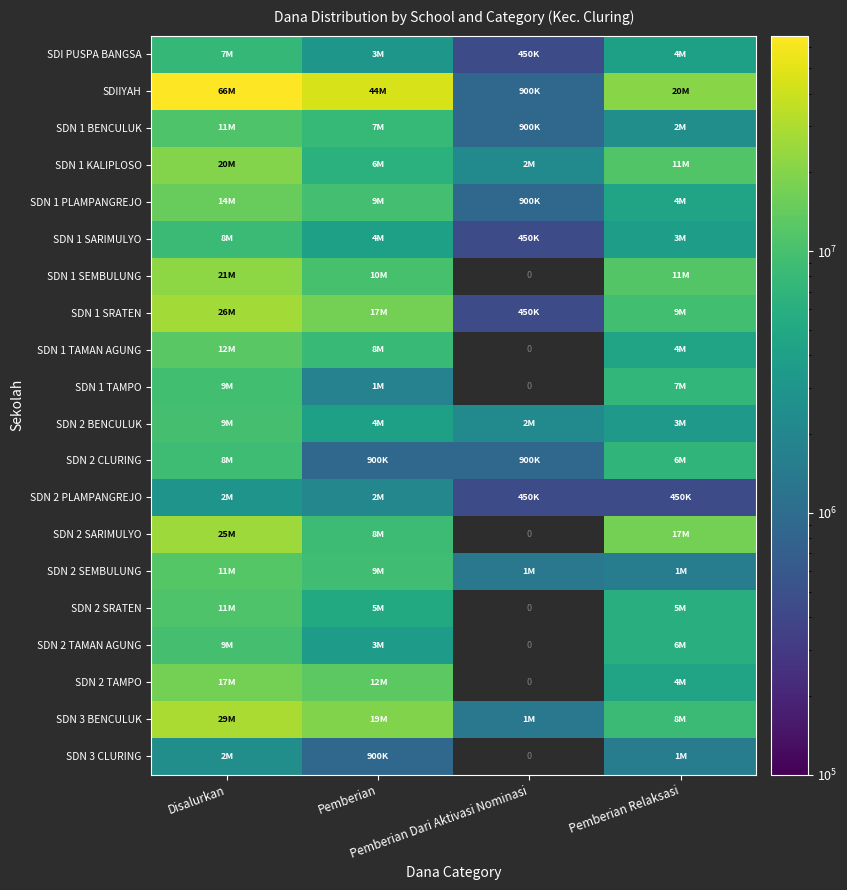

What is the spread (max minus min) of values at Pemberian?

43875000.0